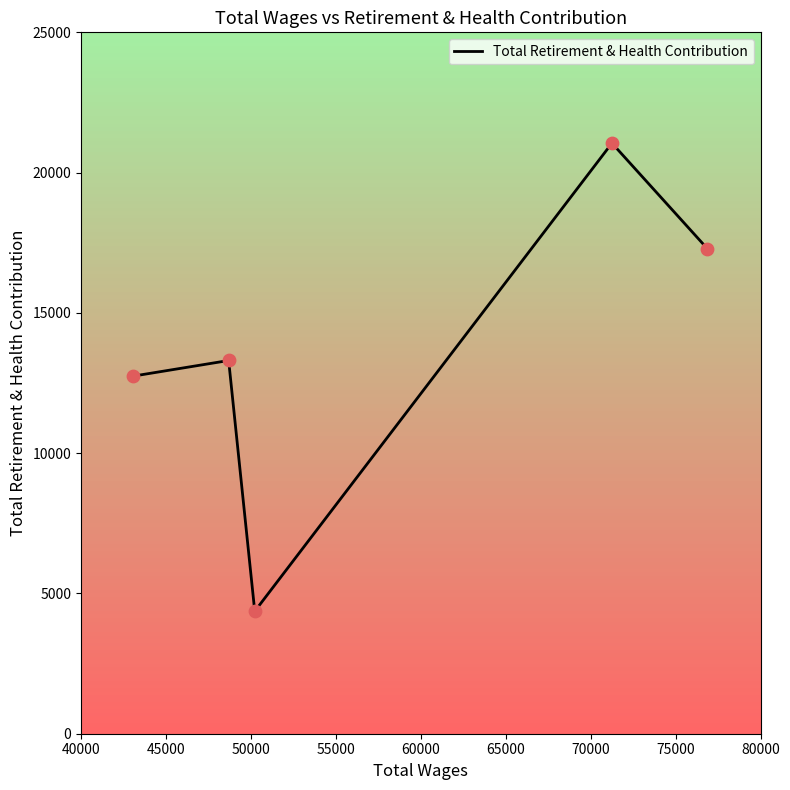

What is the change in value from 40000 to 45000?

+3759